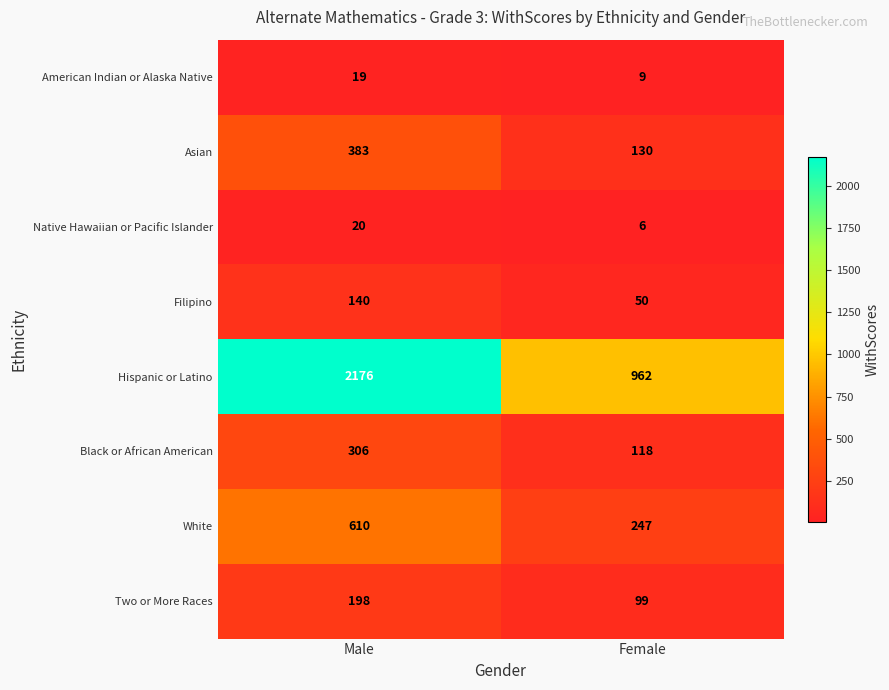

Reading left to right, extract all data points from this chart.

American Indian or Alaska Native: 19	9
Asian: 383	130
Native Hawaiian or Pacific Islander: 20	6
Filipino: 140	50
Hispanic or Latino: 2176	962
Black or African American: 306	118
White: 610	247
Two or More Races: 198	99